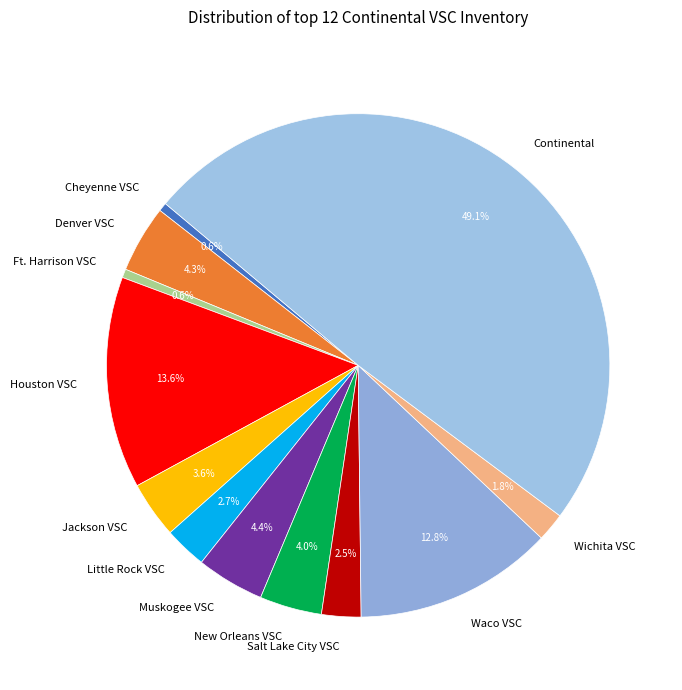

Which slice is the largest?

Continental